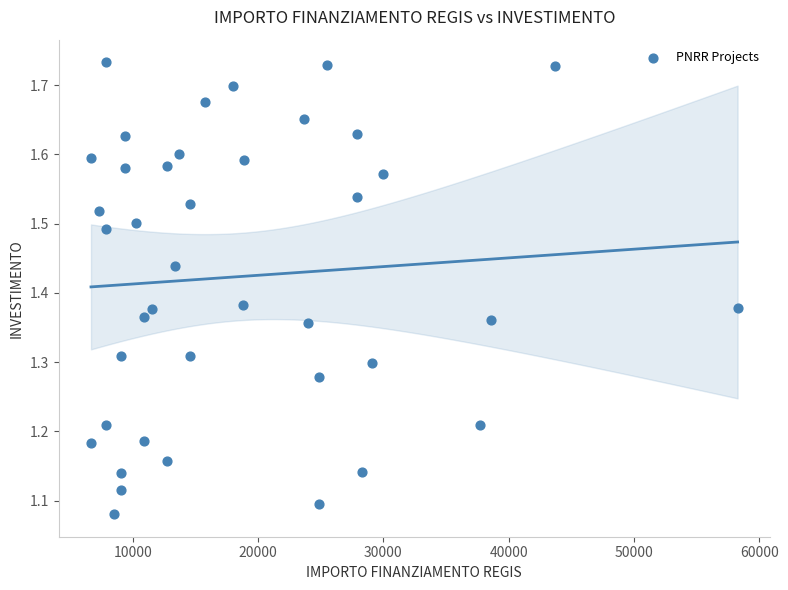

What is the range of Y values (max minus min)?

0.7